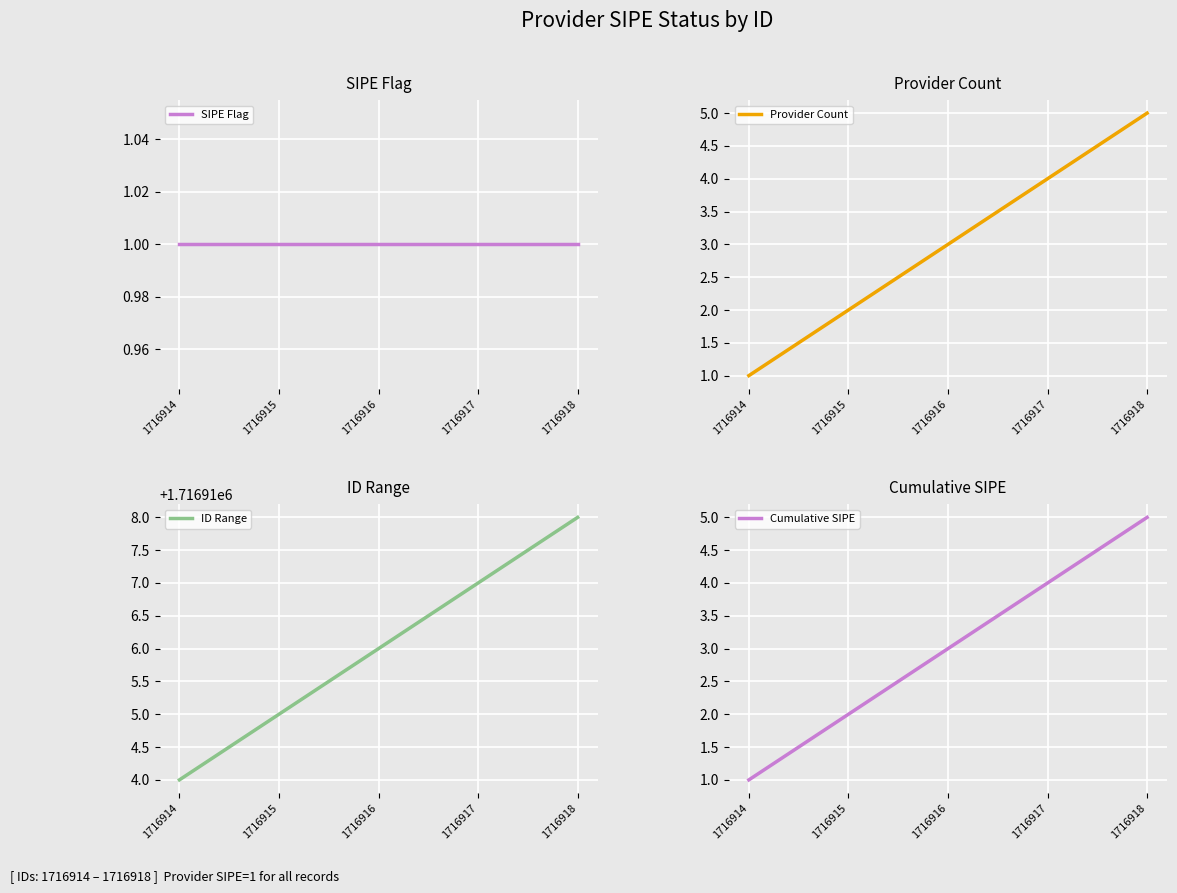

How many lines are shown in the chart?

4